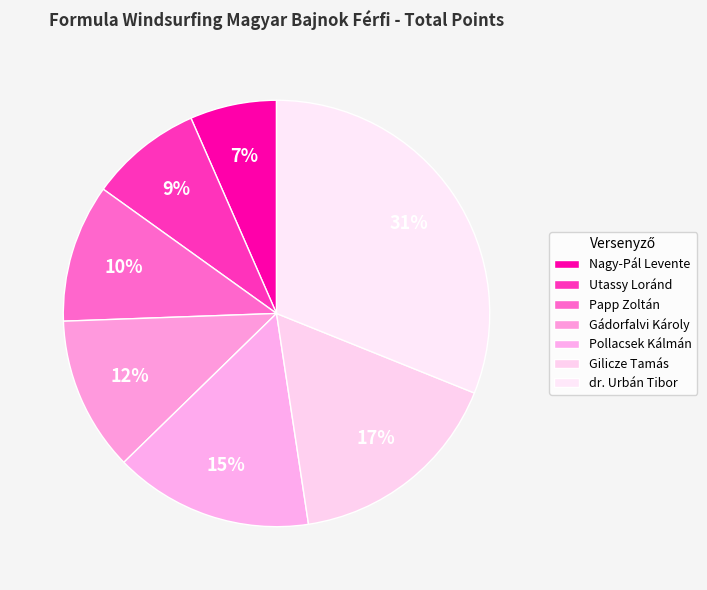

To the nearest percent, what portion does Gilicze Tamás represent?

17%